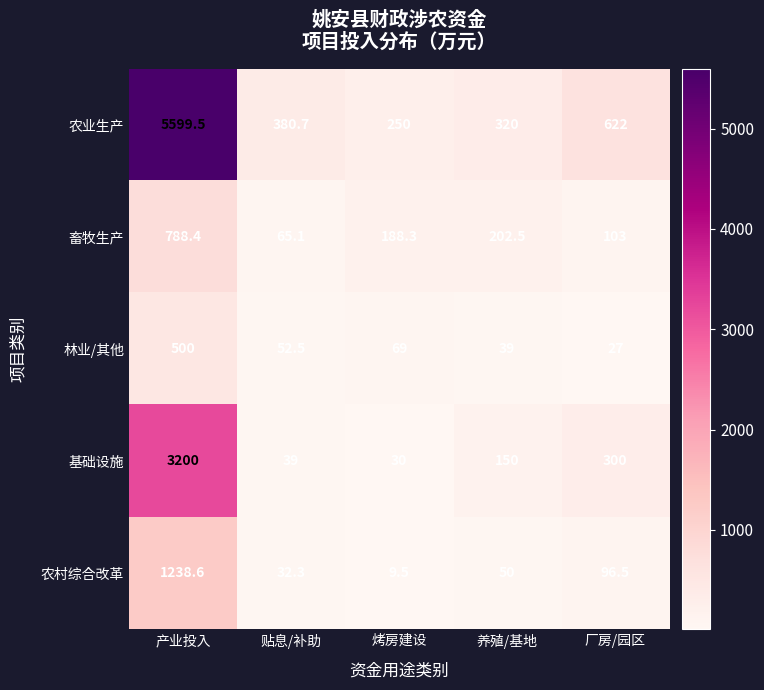

True or false: 农业生产 has a value of 428.8 at 烤房建设.

False